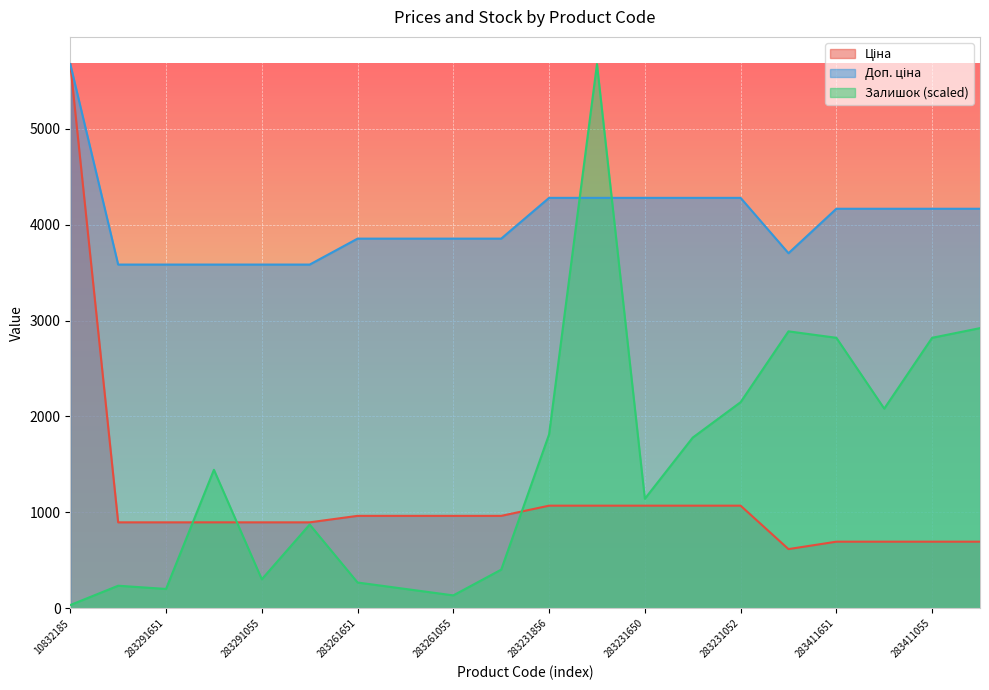

What is the sum of the Залишок values at 283261651 and 283261055?

402.9